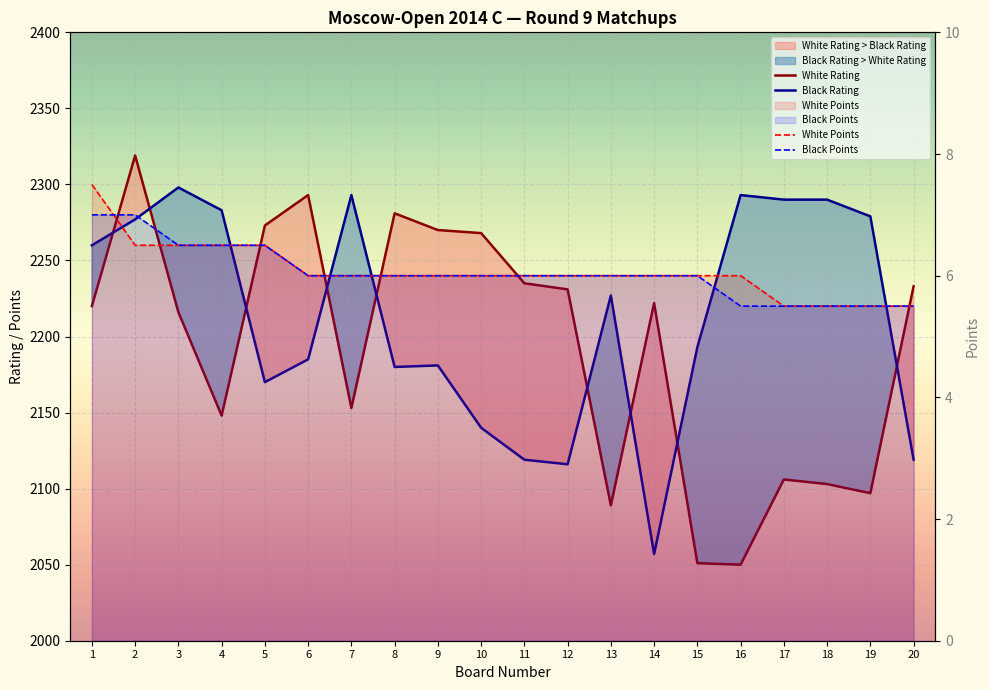

What is the total value across all series at 4?

4444.0